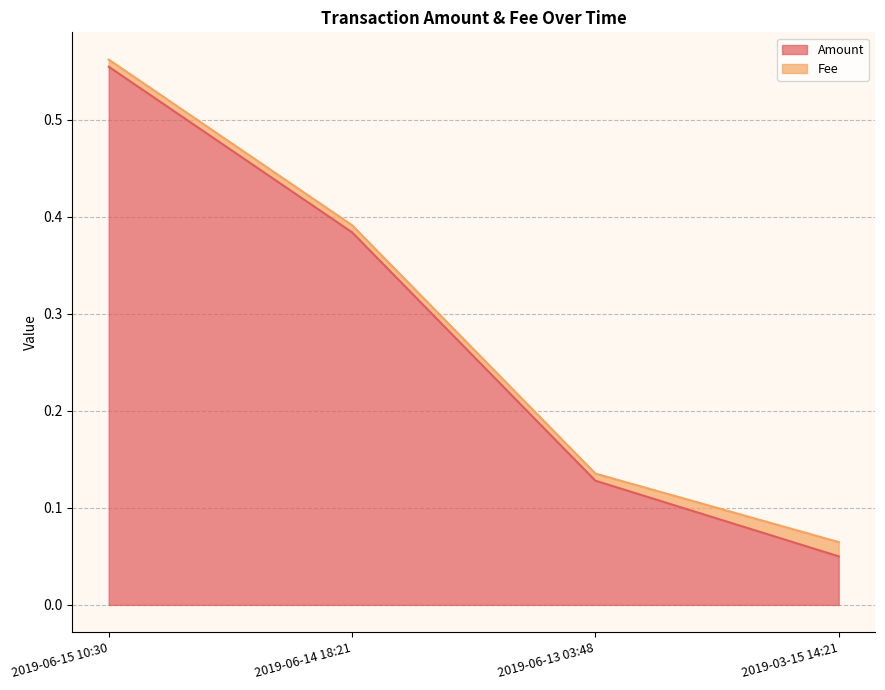

What is the label of the 2nd point from the right?

2019-06-13 03:48